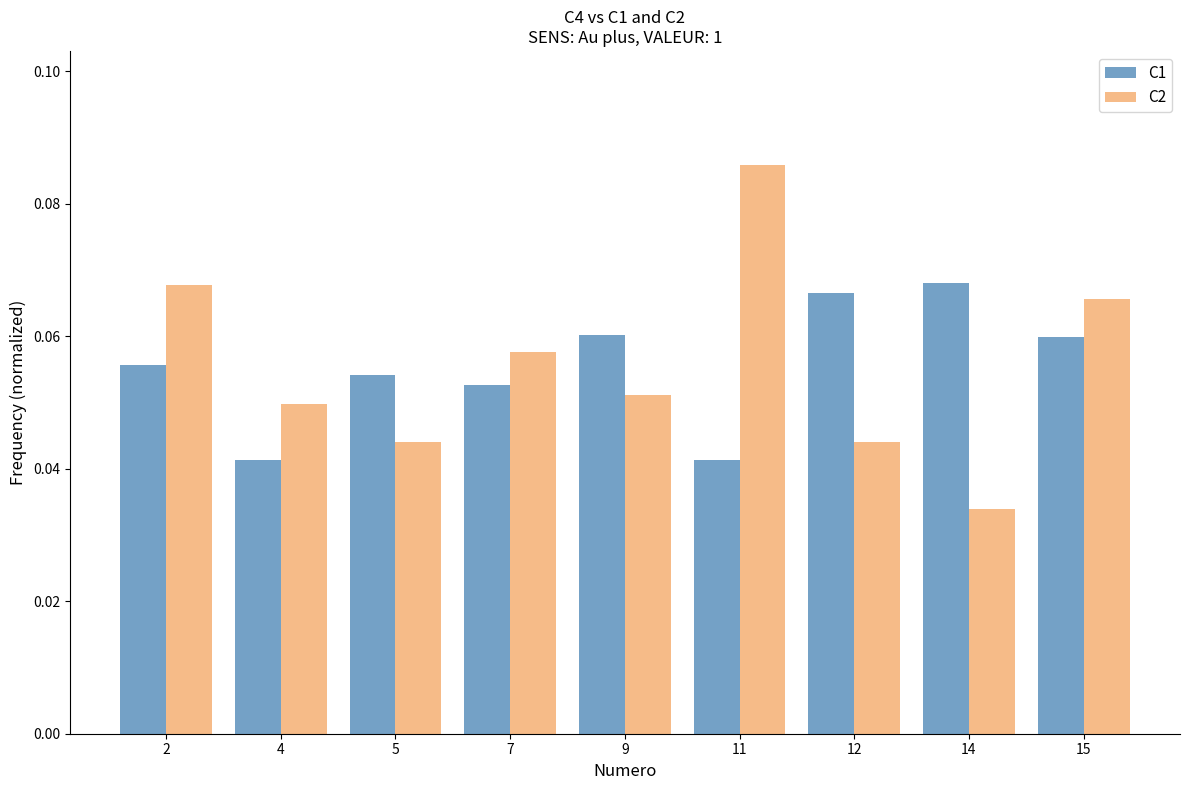

Rank the series by their maximum value, from lowest to highest.

C1, C2